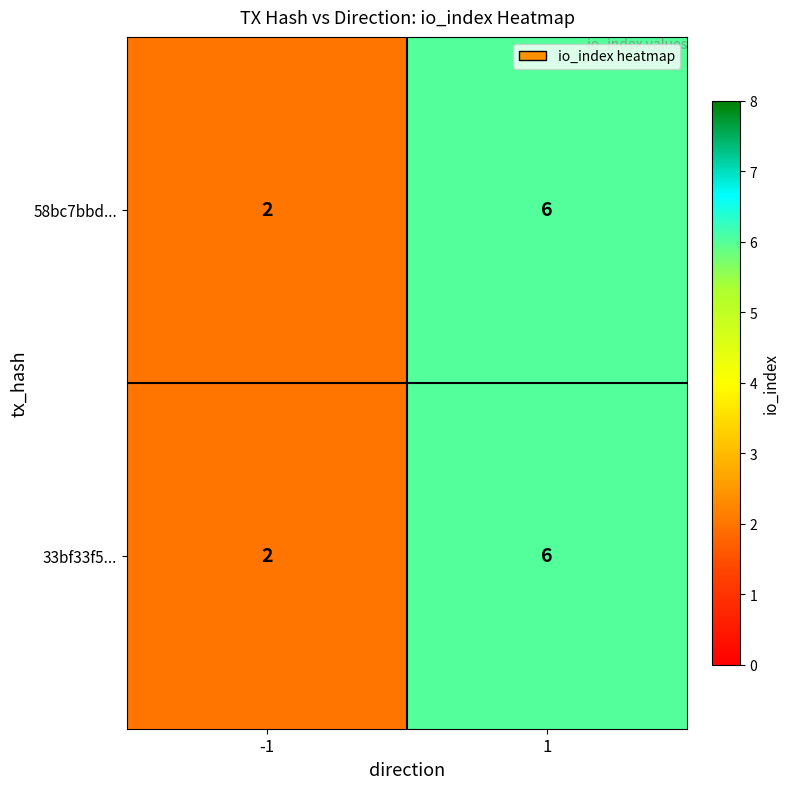

Reading left to right, extract all data points from this chart.

58bc7bbd...: 2	6
33bf33f5...: 2	6